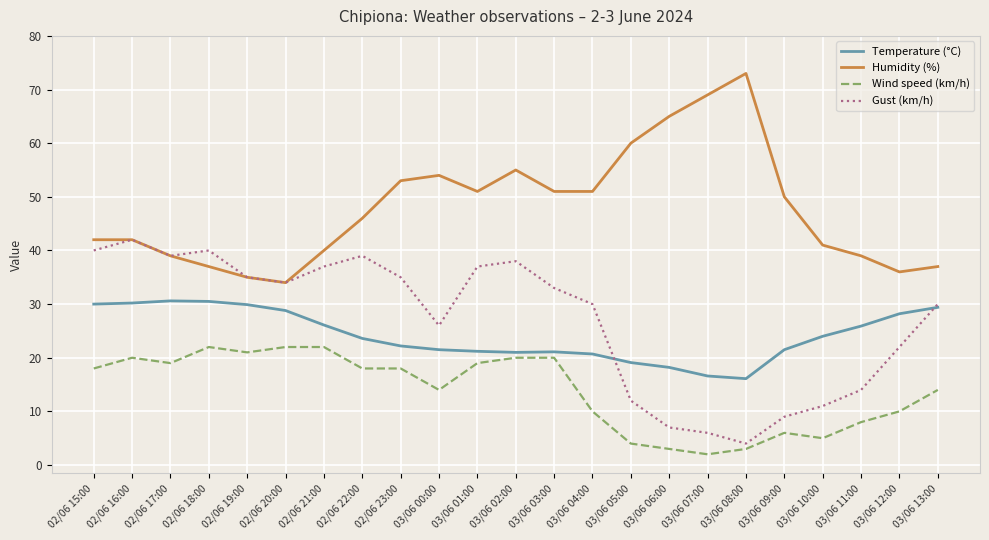

True or false: Humidity (%) and Wind speed (km/h) cross at least once.

False